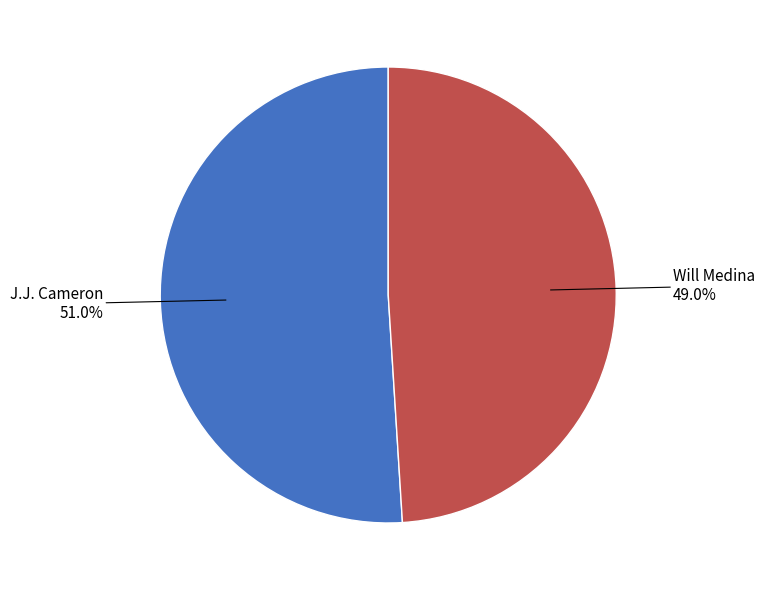

Count the number of slices in the pie.

2